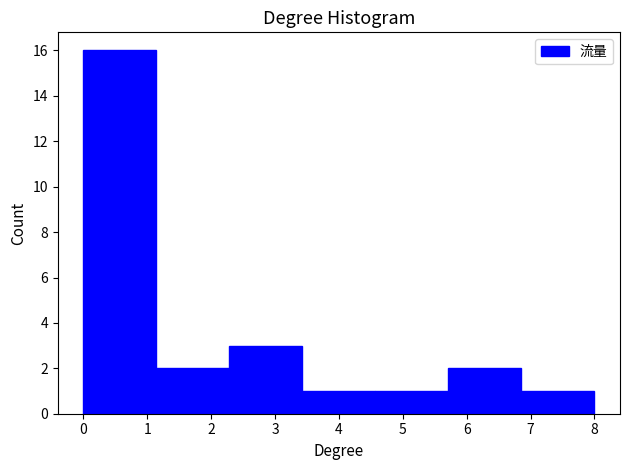

Reading left to right, transcribe this chart: for each bar, give the range it covers on the x-axis and its height. Neither the bar edges nor the heights are printed on the chart, so give them approximately, as read against the axes.

0.0 to 1.1: 16
1.1 to 2.3: 2
2.3 to 3.4: 3
3.4 to 4.6: 1
4.6 to 5.7: 1
5.7 to 6.9: 2
6.9 to 8.0: 1